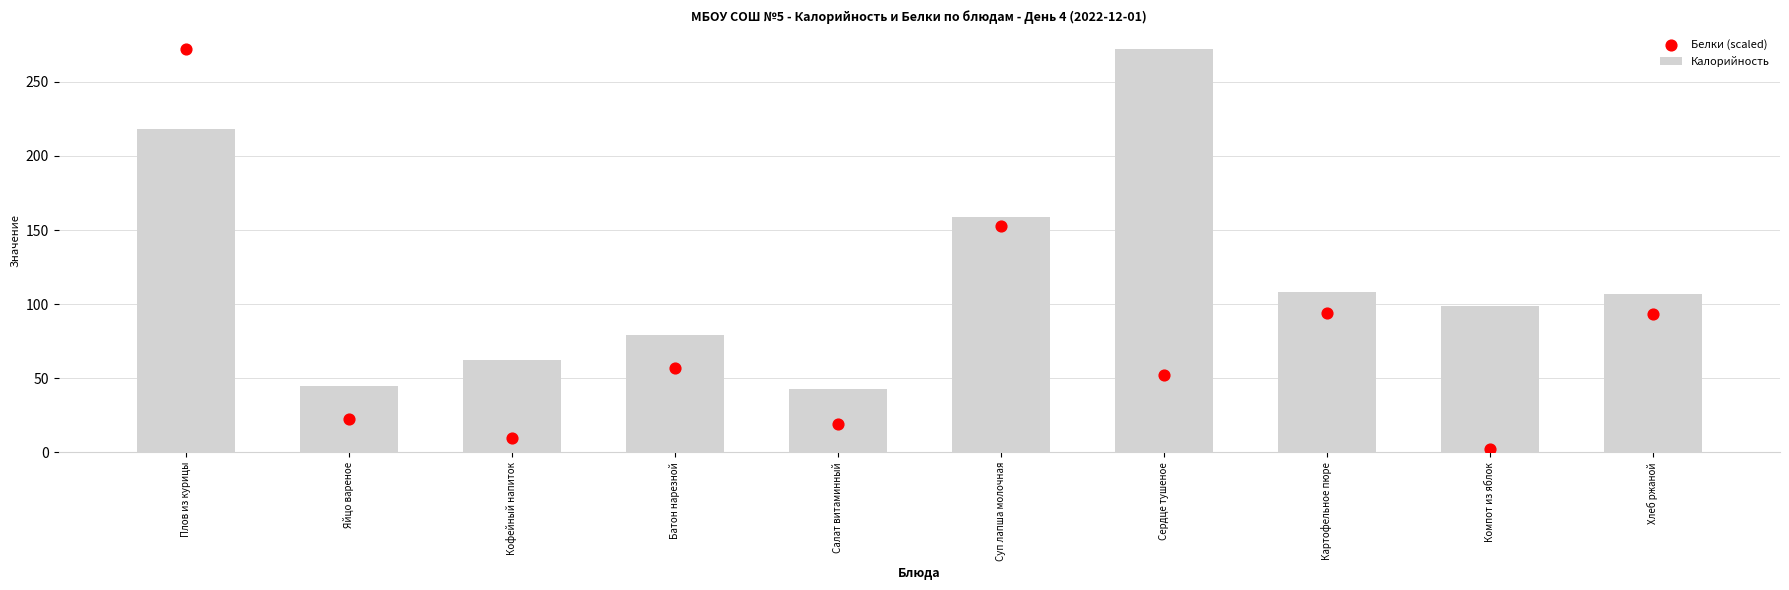

What are all the series names shown in the legend?

Калорийность, Белки (scaled)